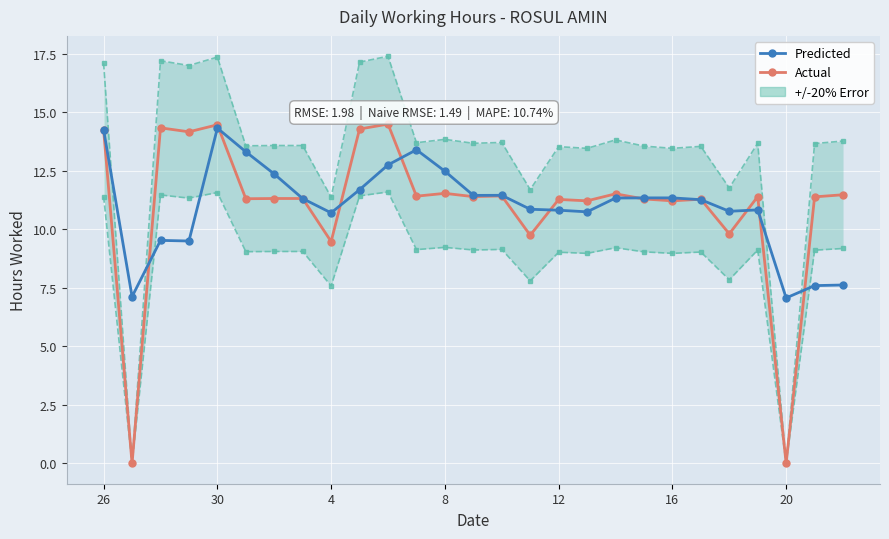

How many values in Actual are above zero?

25